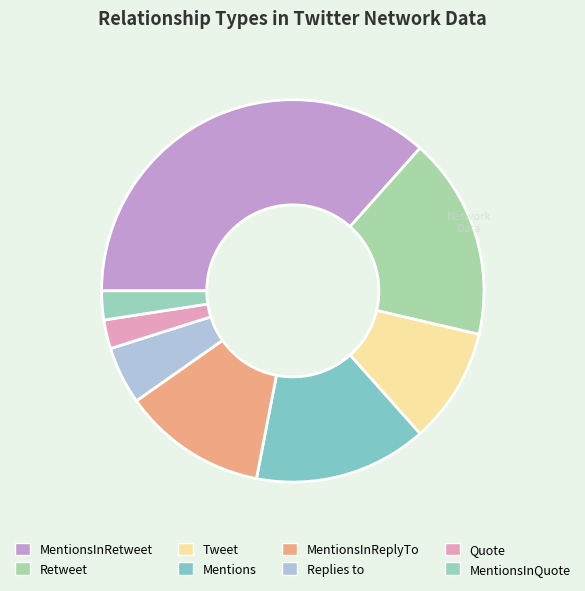

To the nearest percent, what portion does Retweet represent?

17%